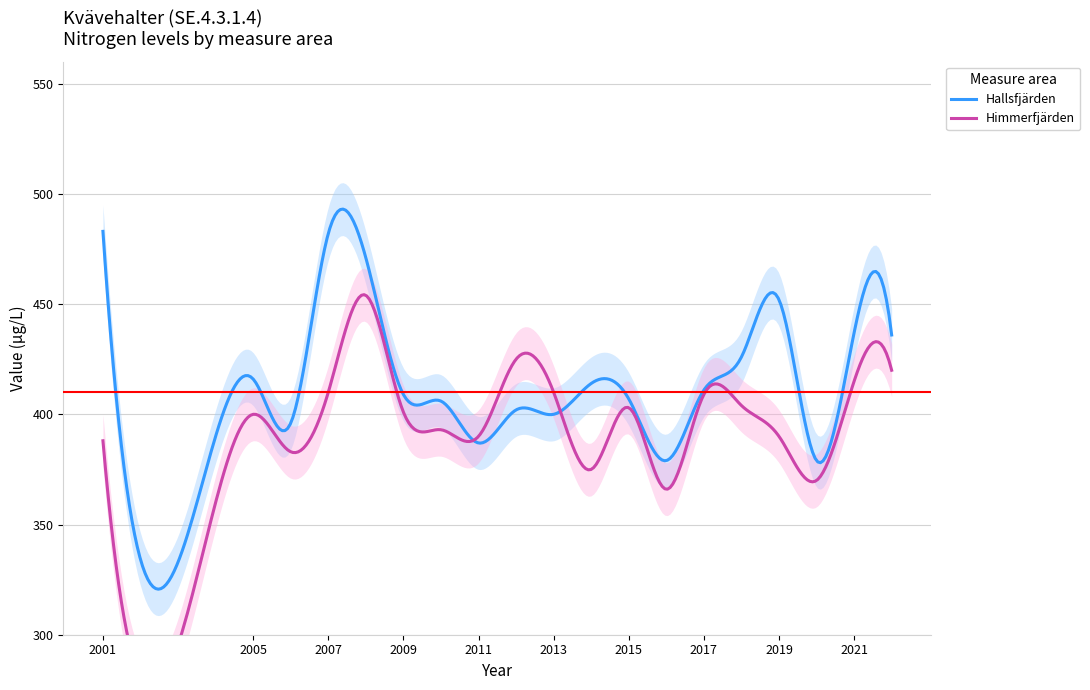

What is the difference between the second highest and second lowest values in the Himmerfjärden series?

59